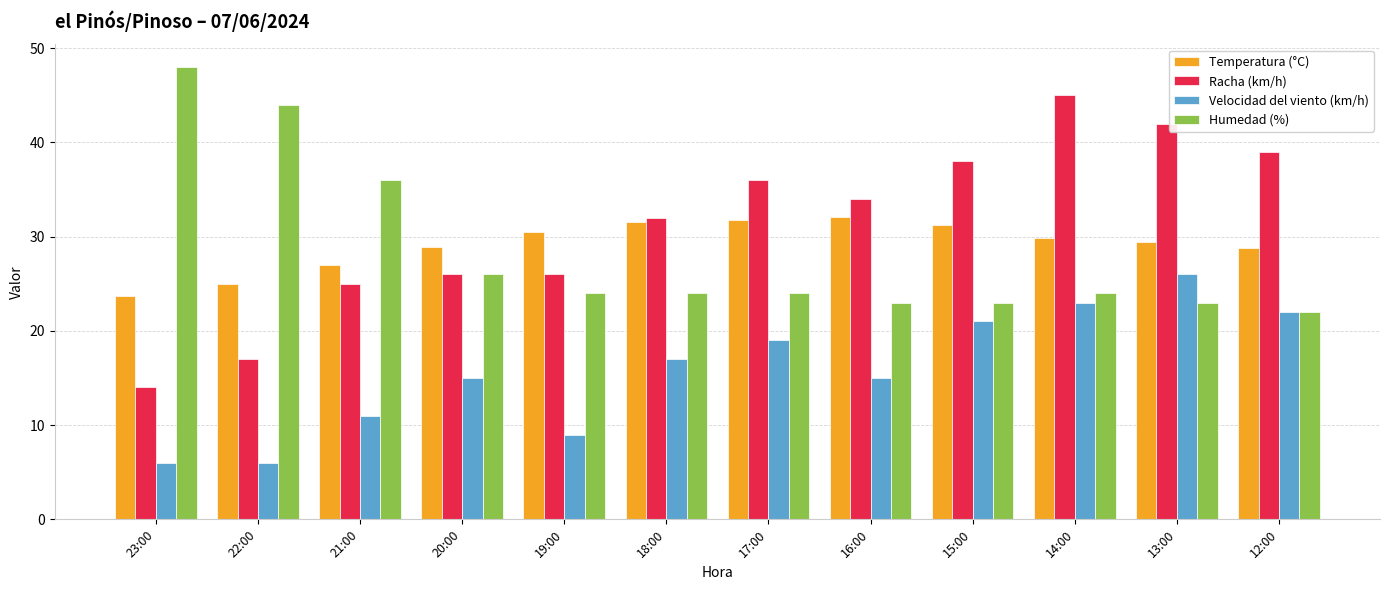

Which category has the lowest value in the Temperatura (°C) series?

23:00